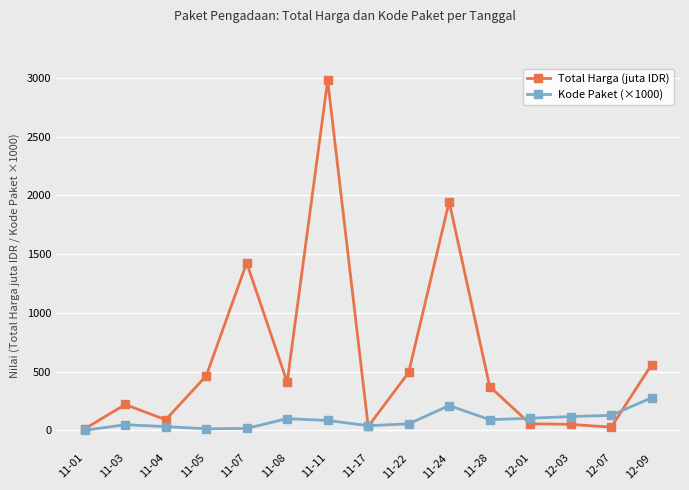

The value of Total Harga (juta IDR) at 11-11 is 1803.9. True or false?

False